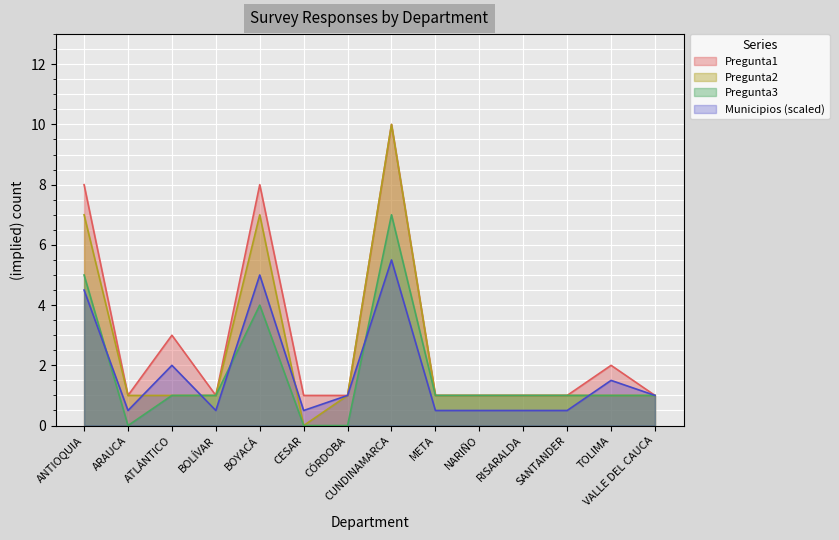

Does the chart display data point markers on the line(s)?

No